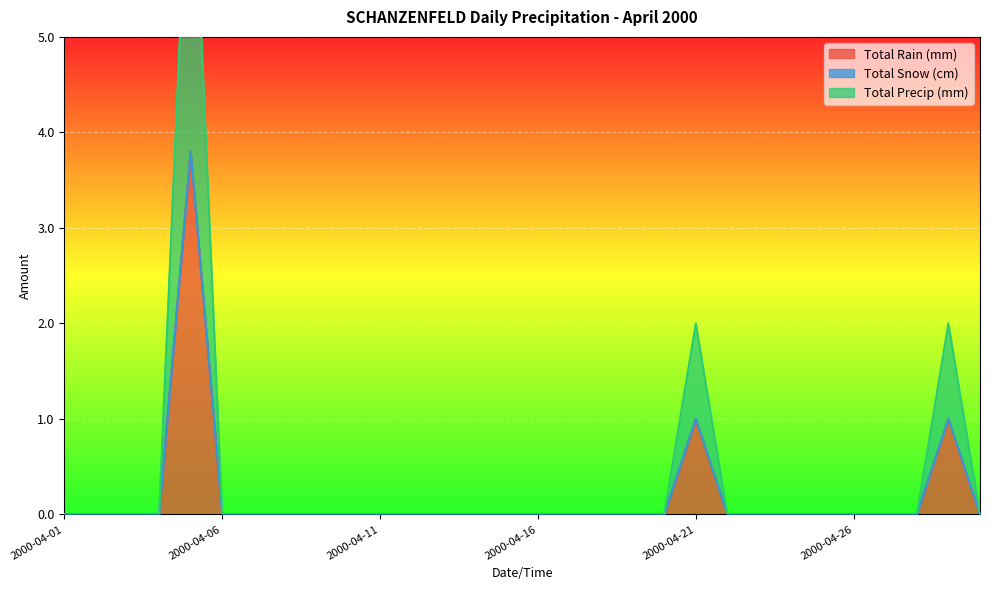

The value of Total Precip (mm) at 2000-04-26 is -2.0. True or false?

False